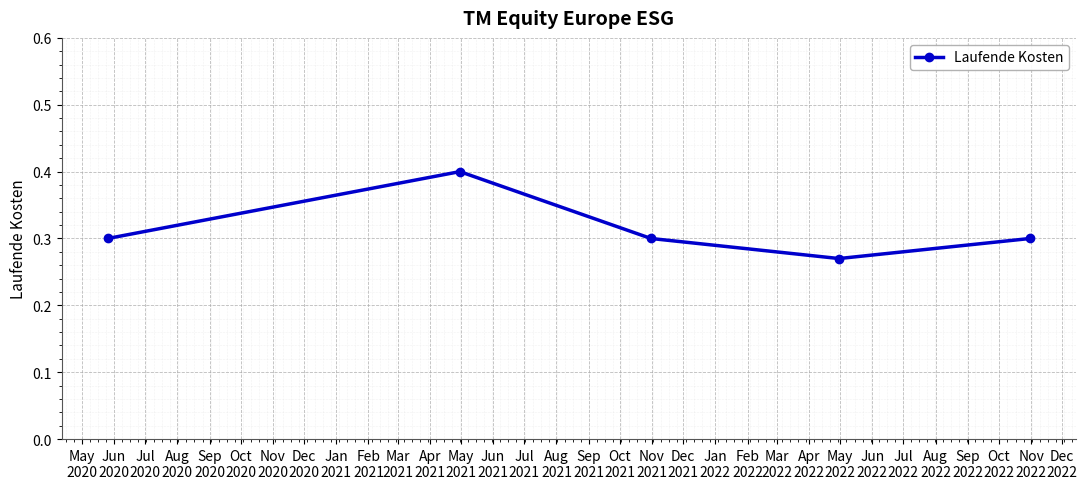

How many points are lower than both their immediate neighbors (excluding endpoints)?

1